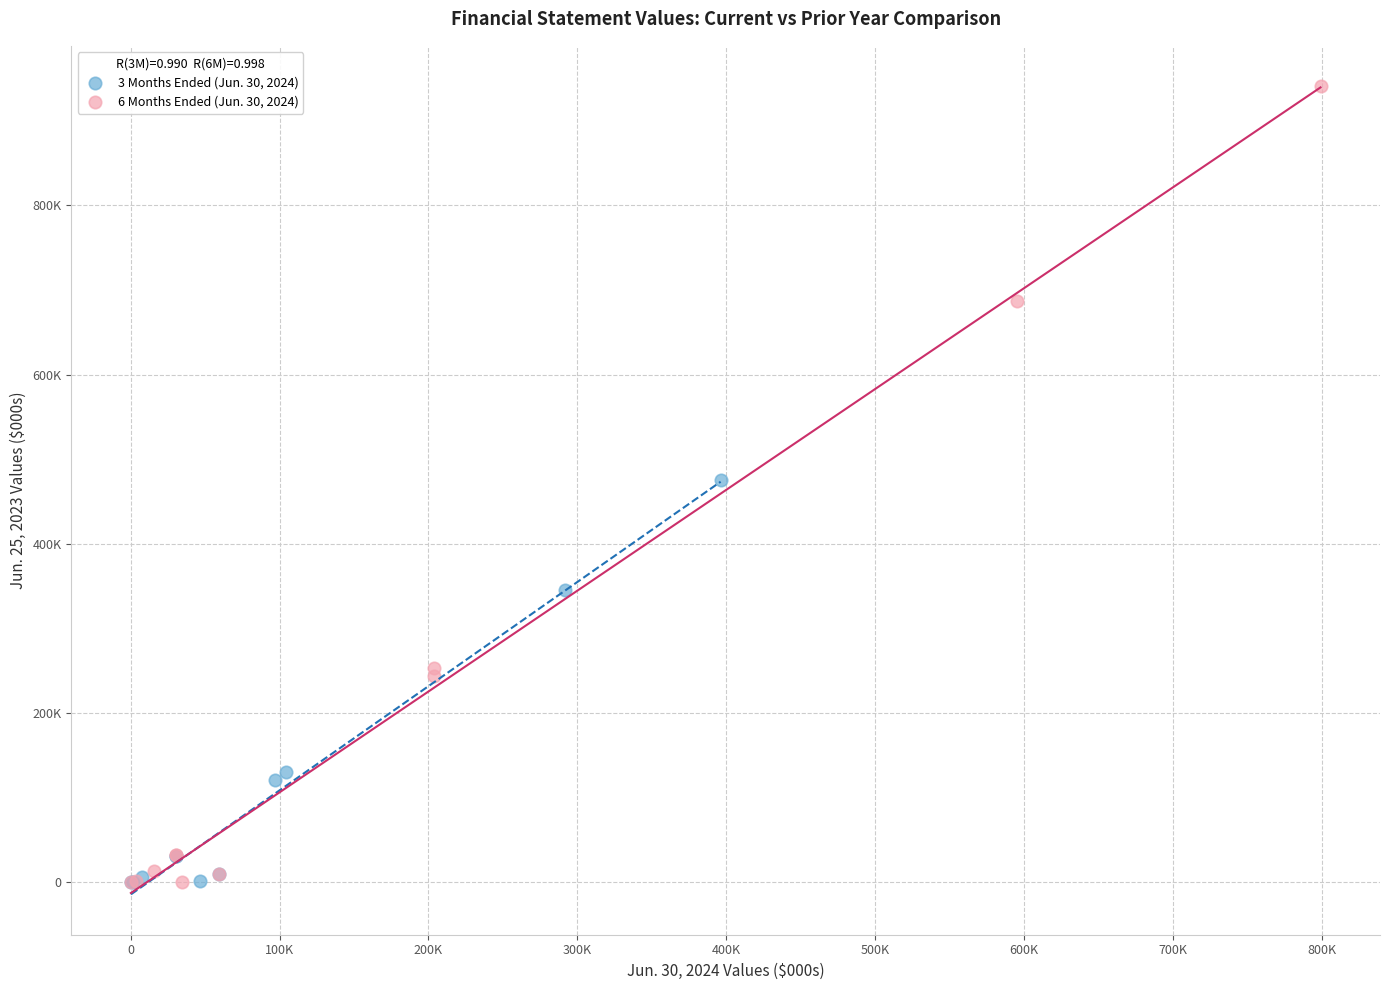

What are all the series names shown in the legend?

3 Months Ended (Jun. 30, 2024), 6 Months Ended (Jun. 30, 2024)